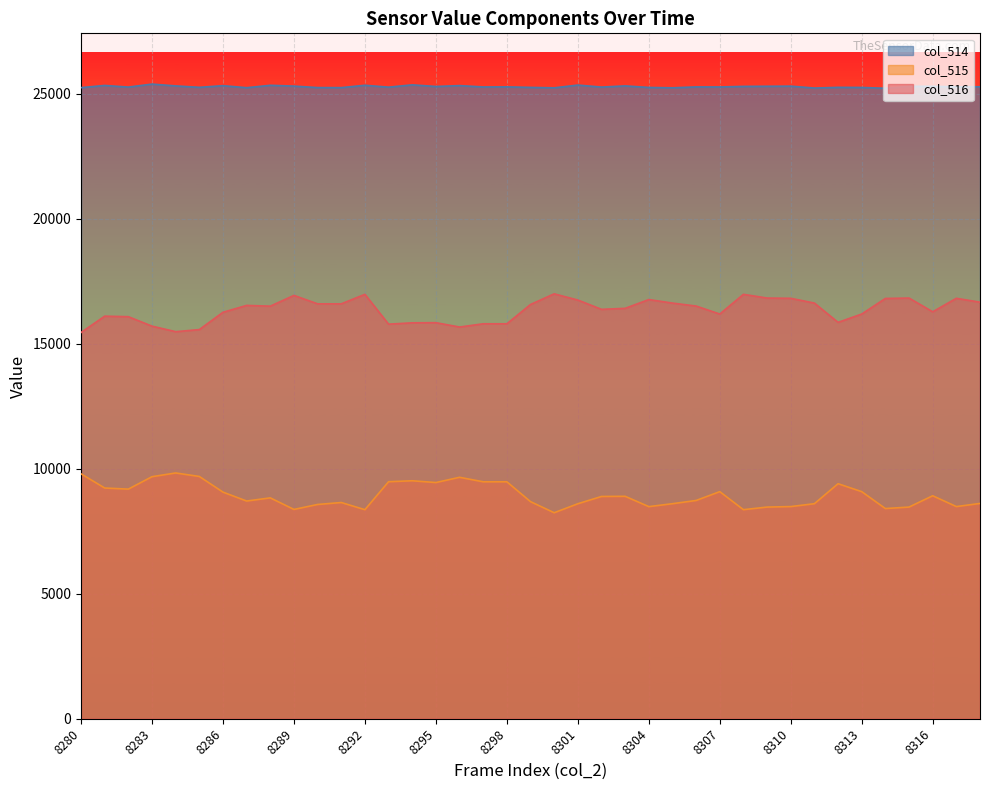

The value of col_514 at 8306 is 25264. True or false?

True